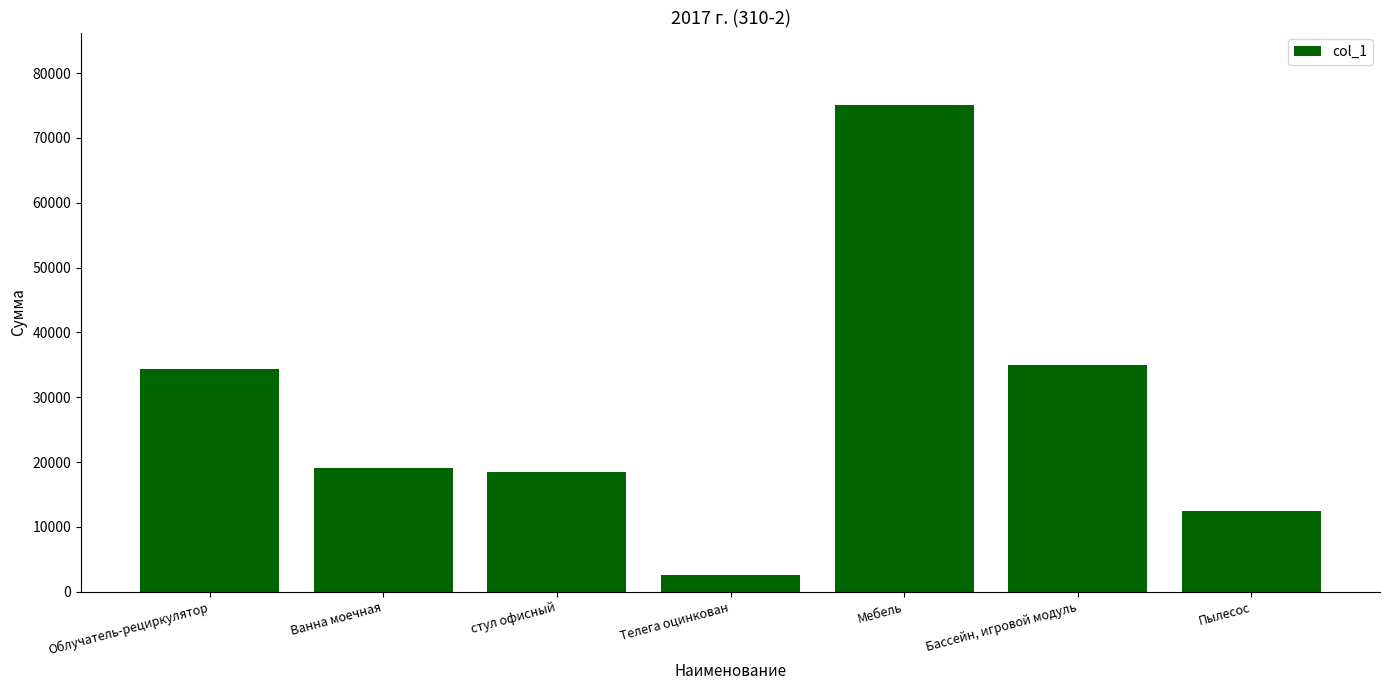

Where does the data first go above 19068?

Облучатель-рециркулятор